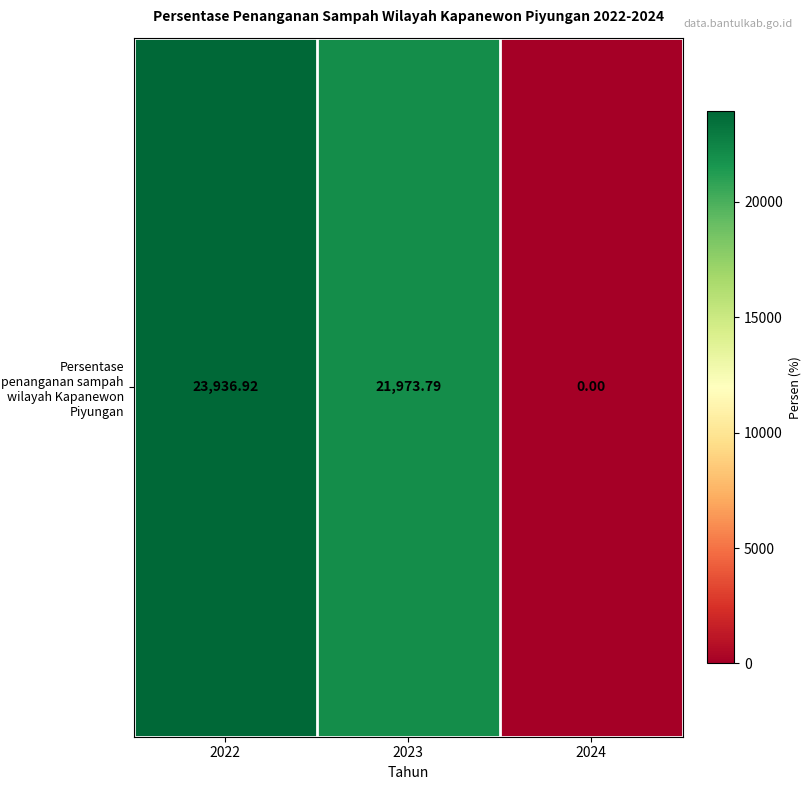

Reading left to right, what are all the values shown in this chart?

23936.9	21973.8	0.0